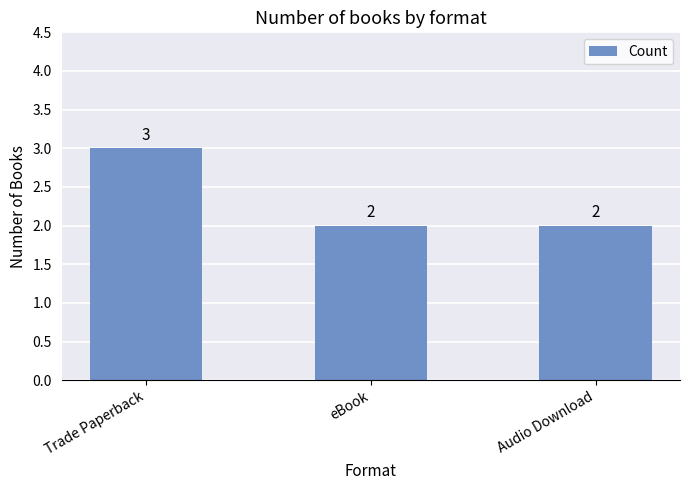

What is the value of the 3rd bar from the left?

2